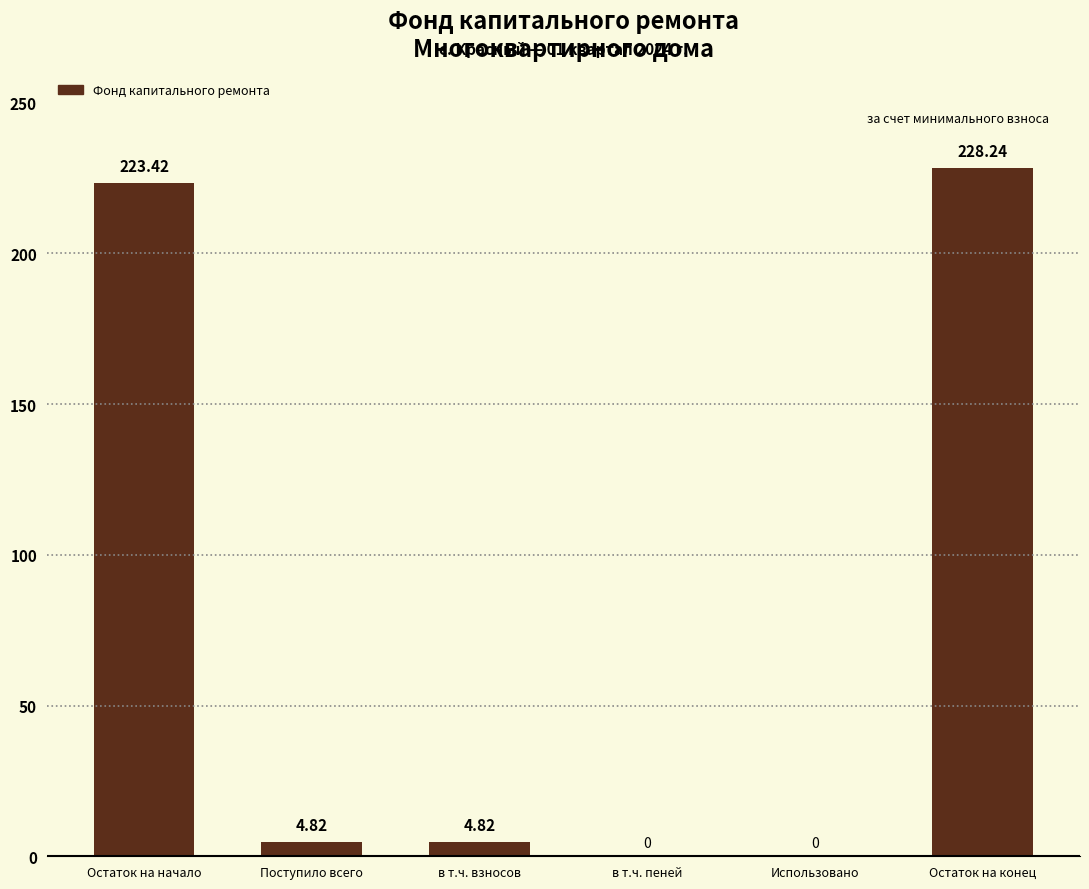

Where does the data first go above 4?

Остаток на начало